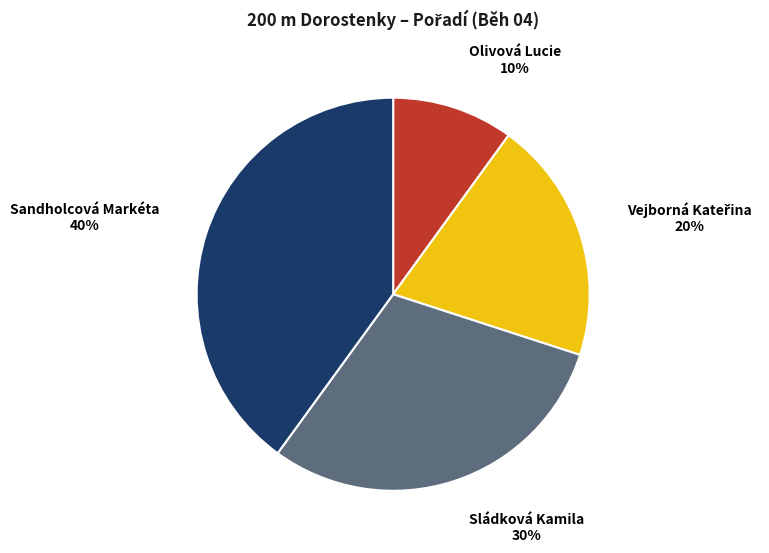

Is there any slice that represents more than half of the pie?

No